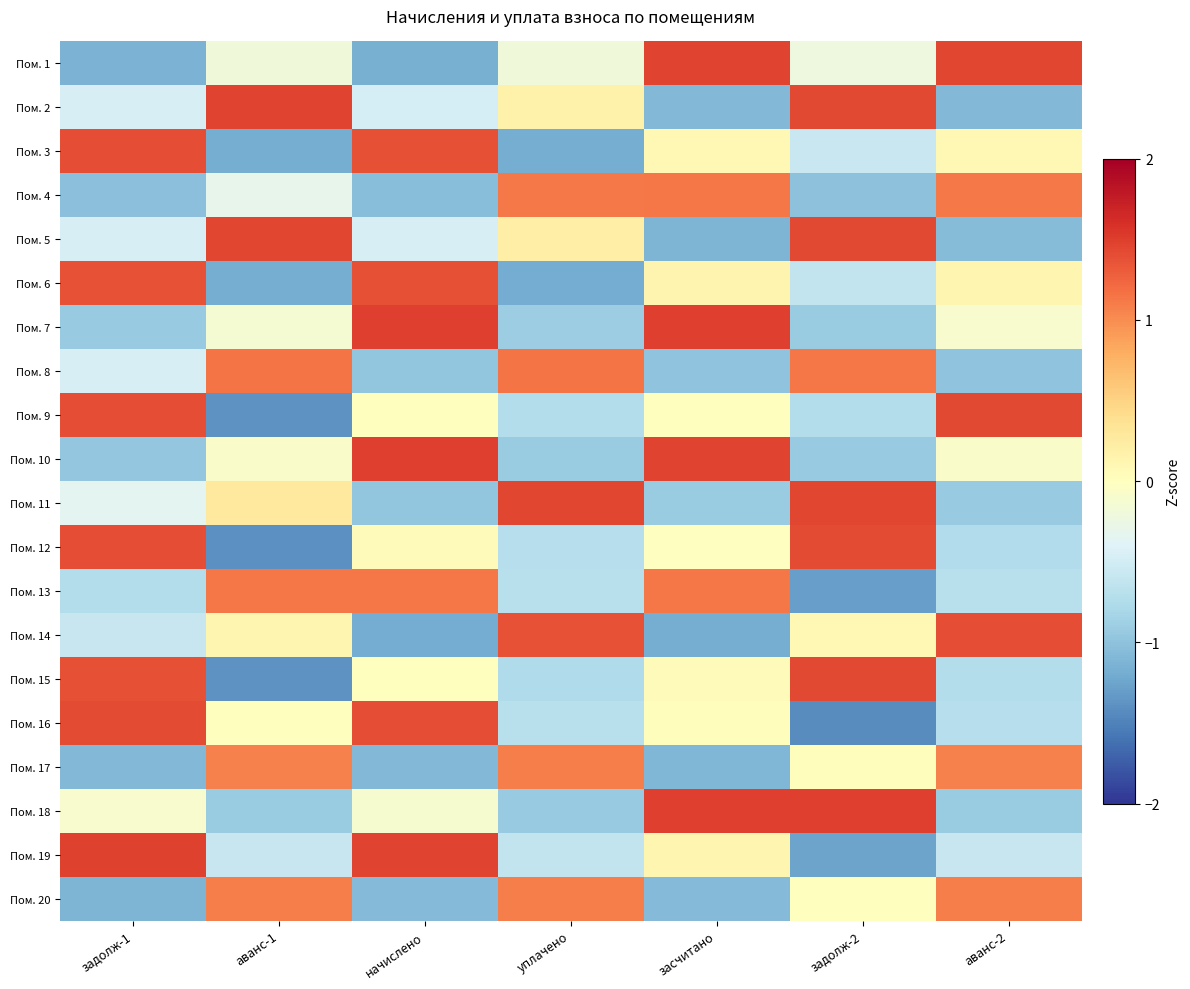

Reading left to right, transcribe all the data shown in this chart.

Пом. 1: задолж-1=-1.1	аванс-1=-0.2	начислено=-1.2	уплачено=-0.2	засчитано=1.5	задолж-2=-0.2	аванс-2=1.4
Пом. 2: задолж-1=-0.5	аванс-1=1.5	начислено=-0.5	уплачено=0.2	засчитано=-1.1	задолж-2=1.4	аванс-2=-1.1
Пом. 3: задолж-1=1.4	аванс-1=-1.2	начислено=1.4	уплачено=-1.2	засчитано=0.1	задолж-2=-0.6	аванс-2=0.1
Пом. 4: задолж-1=-1.0	аванс-1=-0.3	начислено=-1.0	уплачено=1.1	засчитано=1.1	задолж-2=-1.0	аванс-2=1.1
Пом. 5: задолж-1=-0.5	аванс-1=1.5	начислено=-0.5	уплачено=0.2	засчитано=-1.1	задолж-2=1.4	аванс-2=-1.1
Пом. 6: задолж-1=1.4	аванс-1=-1.2	начислено=1.4	уплачено=-1.2	засчитано=0.1	задолж-2=-0.6	аванс-2=0.1
Пом. 7: задолж-1=-0.9	аванс-1=-0.1	начислено=1.5	уплачено=-0.9	засчитано=1.5	задолж-2=-0.9	аванс-2=-0.1
Пом. 8: задолж-1=-0.5	аванс-1=1.1	начислено=-1.0	уплачено=1.1	засчитано=-1.0	задолж-2=1.1	аванс-2=-1.0
Пом. 9: задолж-1=1.4	аванс-1=-1.4	начислено=0.0	уплачено=-0.7	засчитано=0.0	задолж-2=-0.7	аванс-2=1.4
Пом. 10: задолж-1=-1.0	аванс-1=-0.1	начислено=1.5	уплачено=-0.9	засчитано=1.5	задолж-2=-0.9	аванс-2=-0.1
Пом. 11: задолж-1=-0.3	аванс-1=0.3	начислено=-1.0	уплачено=1.4	засчитано=-0.9	задолж-2=1.4	аванс-2=-0.9
Пом. 12: задолж-1=1.4	аванс-1=-1.4	начислено=0.0	уплачено=-0.7	засчитано=-0.0	задолж-2=1.4	аванс-2=-0.7
Пом. 13: задолж-1=-0.7	аванс-1=1.1	начислено=1.1	уплачено=-0.7	засчитано=1.1	задолж-2=-1.3	аванс-2=-0.7
Пом. 14: задолж-1=-0.6	аванс-1=0.1	начислено=-1.2	уплачено=1.4	засчитано=-1.2	задолж-2=0.1	аванс-2=1.4
Пом. 15: задолж-1=1.4	аванс-1=-1.4	начислено=0.0	уплачено=-0.8	засчитано=0.0	задолж-2=1.4	аванс-2=-0.7
Пом. 16: задолж-1=1.4	аванс-1=0.0	начислено=1.4	уплачено=-0.7	засчитано=0.0	задолж-2=-1.4	аванс-2=-0.7
Пом. 17: задолж-1=-1.1	аванс-1=1.1	начислено=-1.1	уплачено=1.1	засчитано=-1.1	задолж-2=0.0	аванс-2=1.1
Пом. 18: задолж-1=-0.1	аванс-1=-0.9	начислено=-0.1	уплачено=-0.9	засчитано=1.5	задолж-2=1.5	аванс-2=-0.9
Пом. 19: задолж-1=1.5	аванс-1=-0.6	начислено=1.5	уплачено=-0.6	засчитано=0.1	задолж-2=-1.3	аванс-2=-0.6
Пом. 20: задолж-1=-1.1	аванс-1=1.1	начислено=-1.1	уплачено=1.1	засчитано=-1.1	задолж-2=0.0	аванс-2=1.1